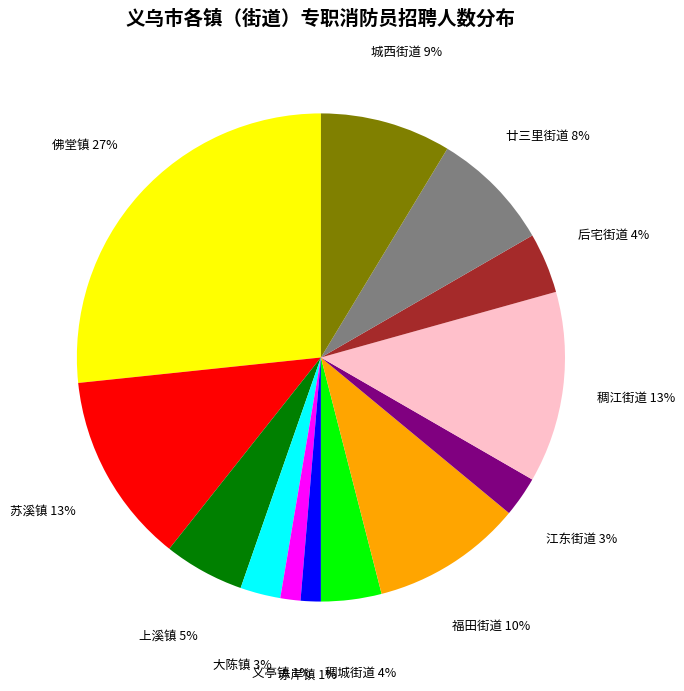

Does any single category account for the majority?

No